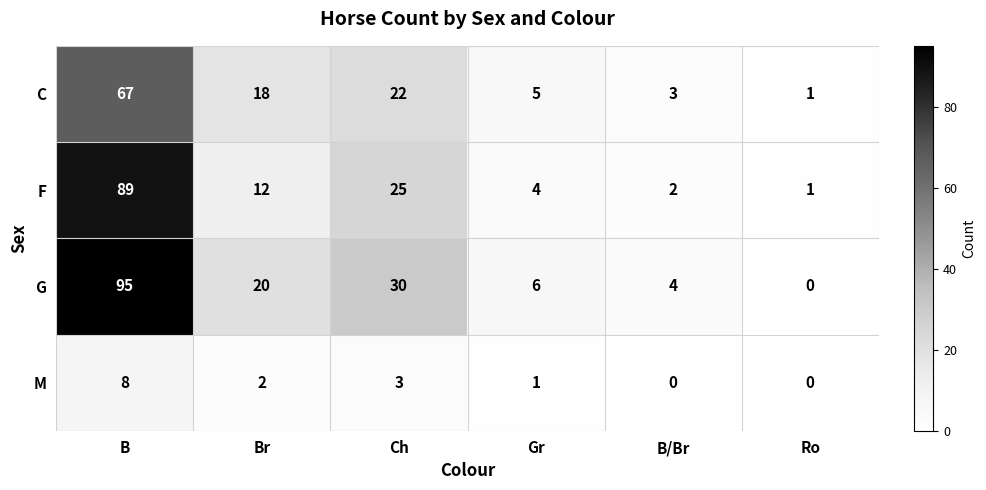

Count the number of data series in this chart.

4